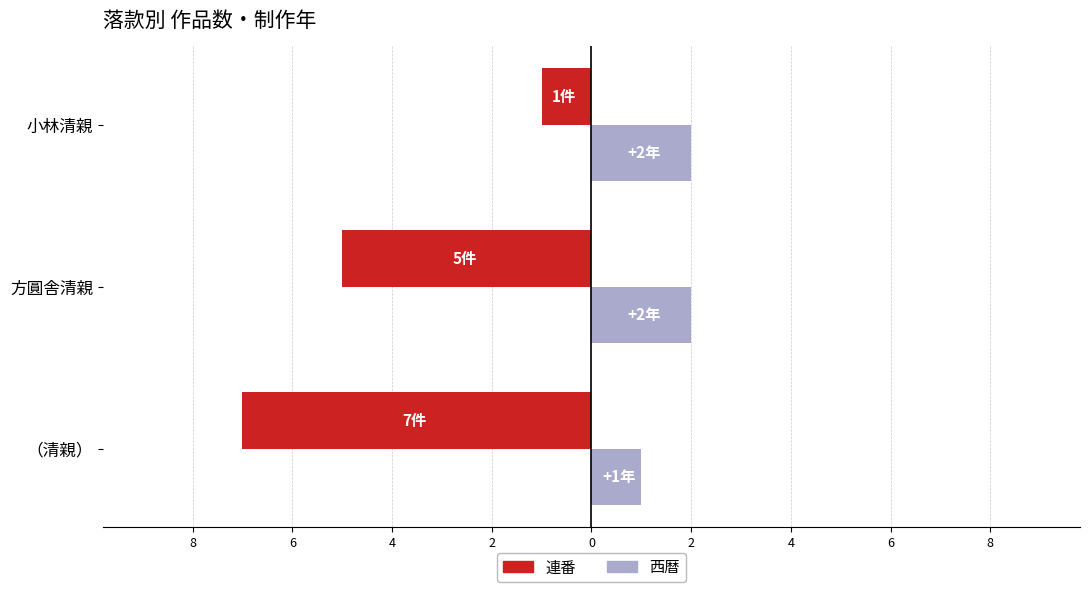

What are all the series names shown in the legend?

連番, 西暦